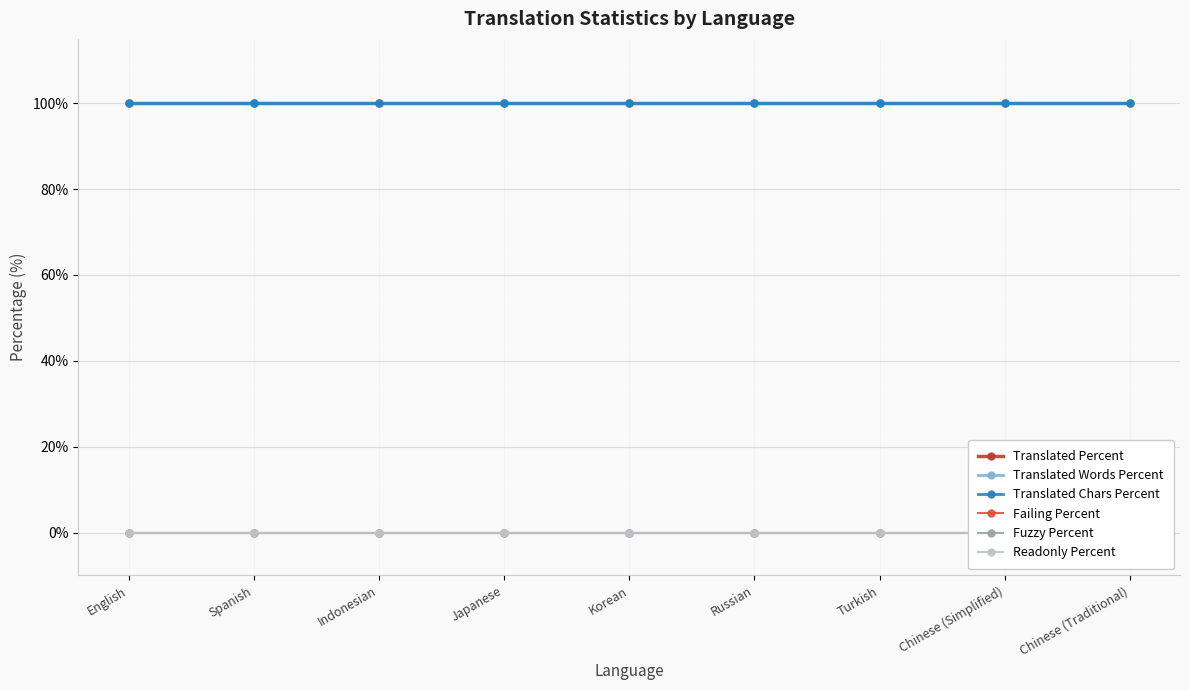

At which label does Readonly Percent reach its peak?

English